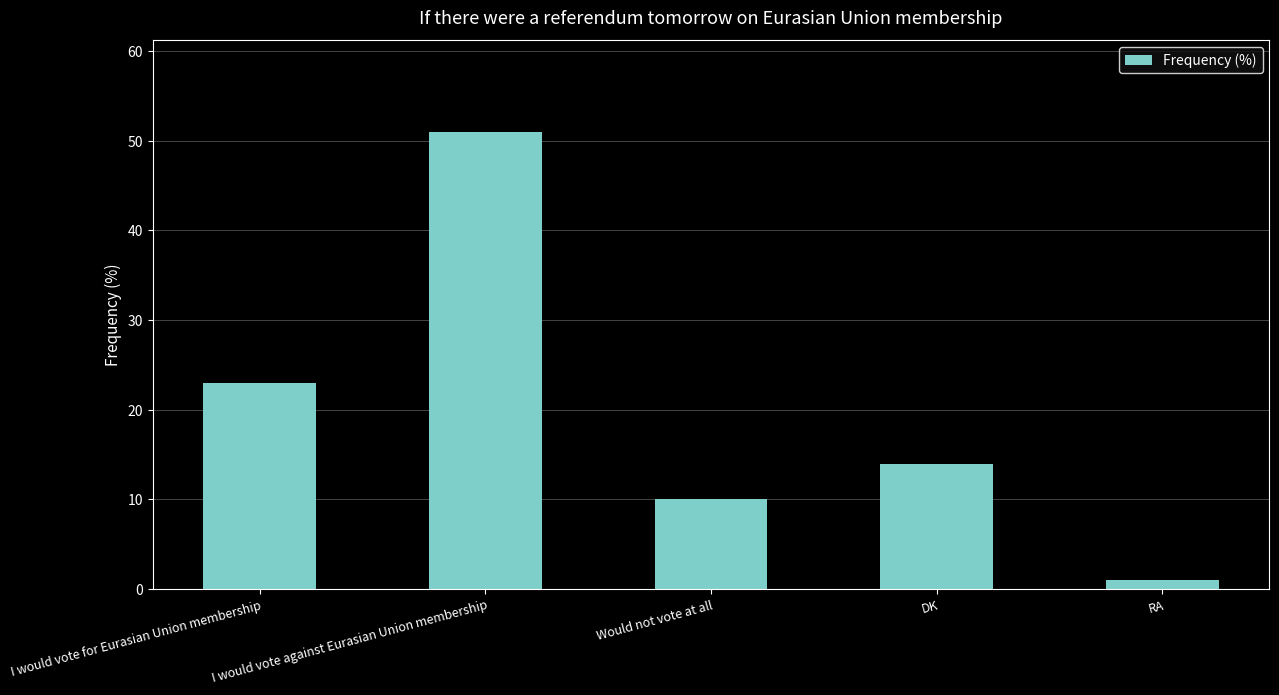

What is the difference between the values at Would not vote at all and I would vote against Eurasian Union membership?

41